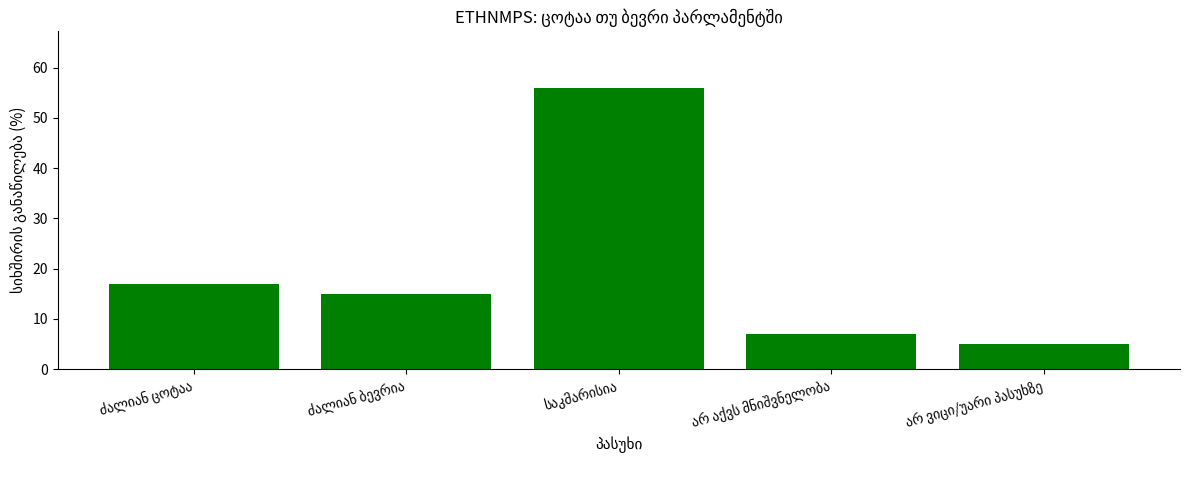

What is the smallest value displayed?

5